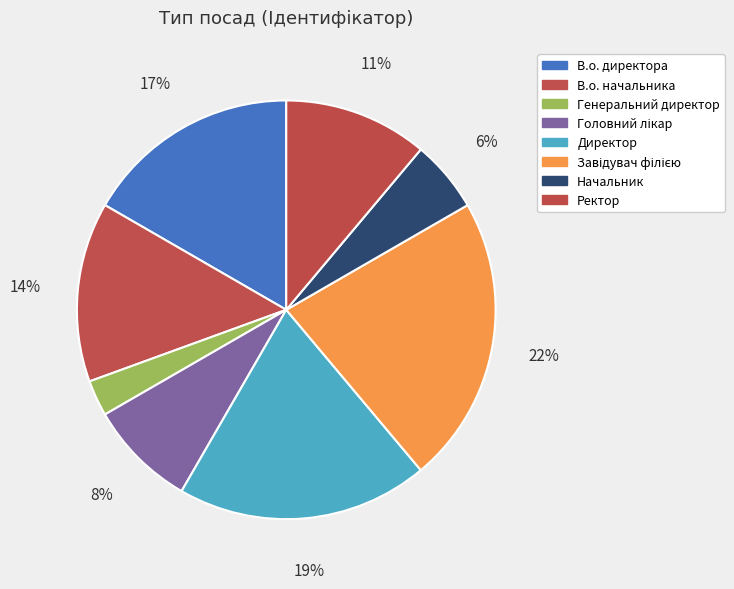

Combined, what portion of the pie is Директор and Генеральний директор?

22.2%